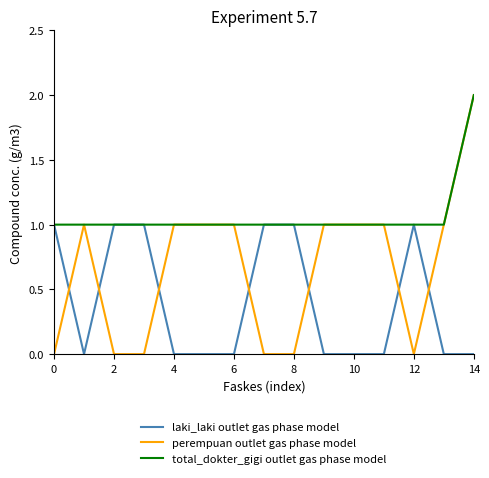

List the series in order of their overall mean, highest first.

total_dokter_gigi outlet gas phase model, perempuan outlet gas phase model, laki_laki outlet gas phase model